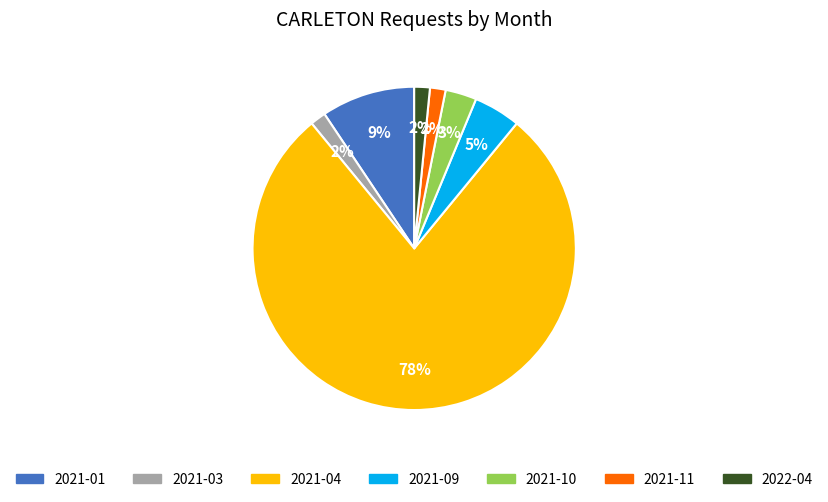

How many slices are in this pie chart?

7